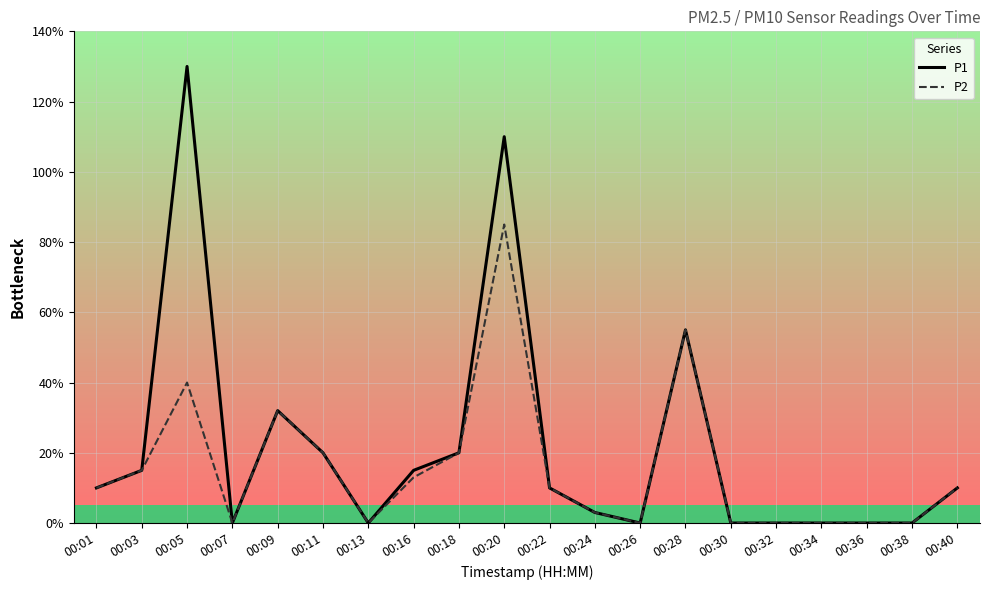

Is this an area chart (filled region under the line)?

No